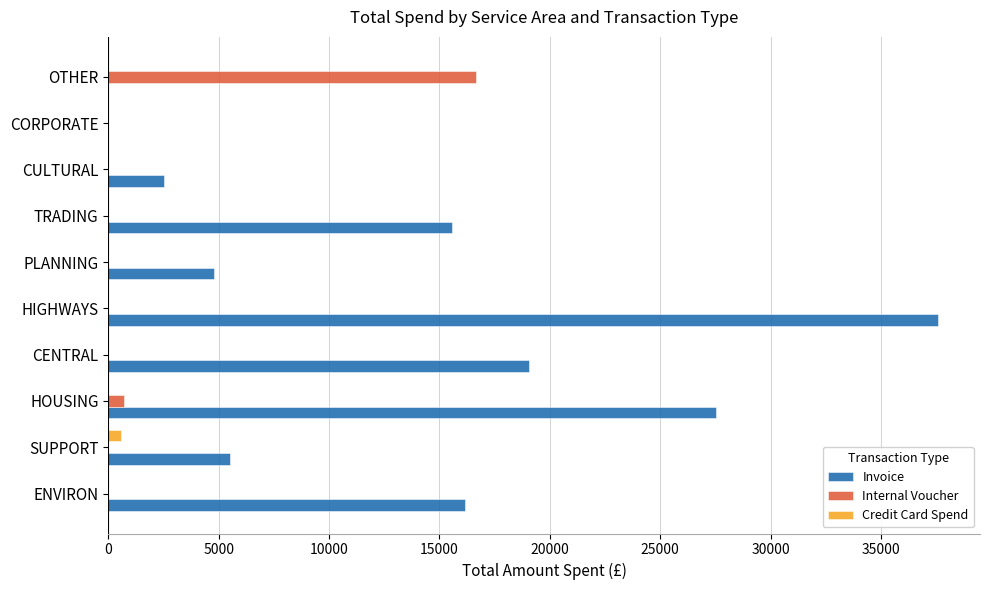

What is the total value across all series at PLANNING?

4800.0